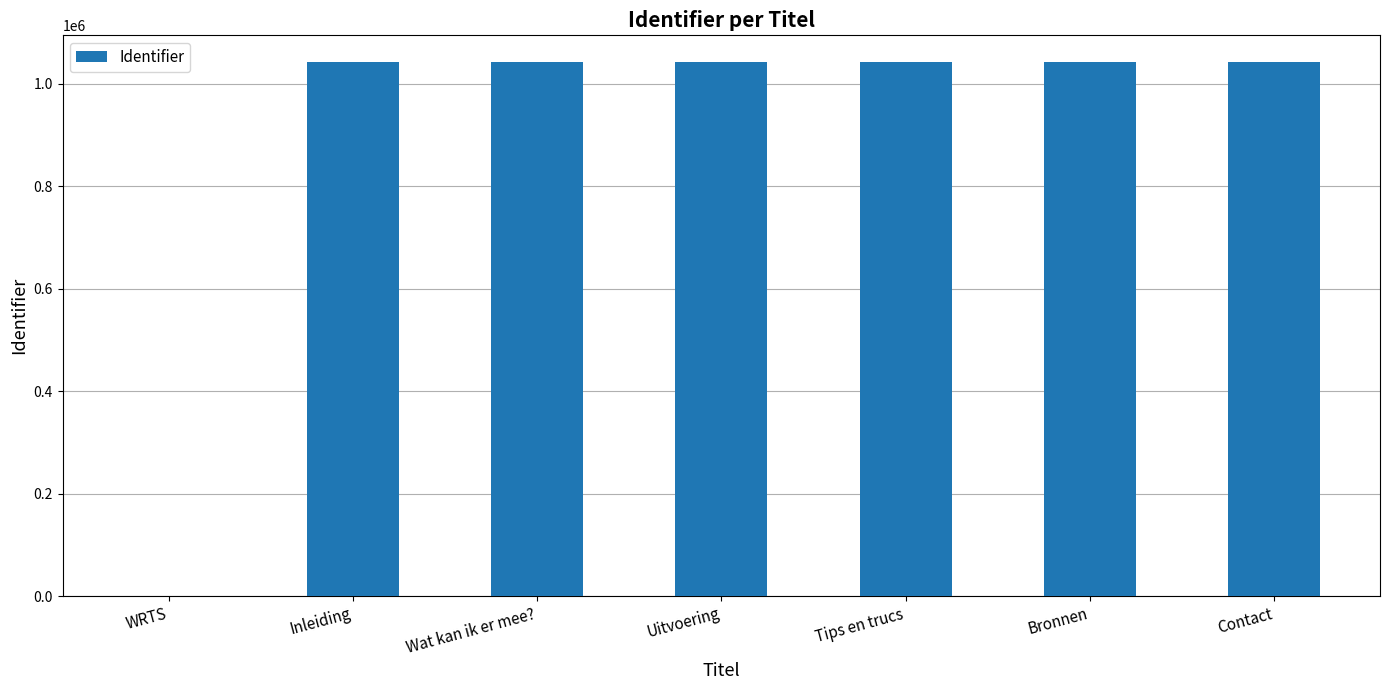

How many values are above zero?

6